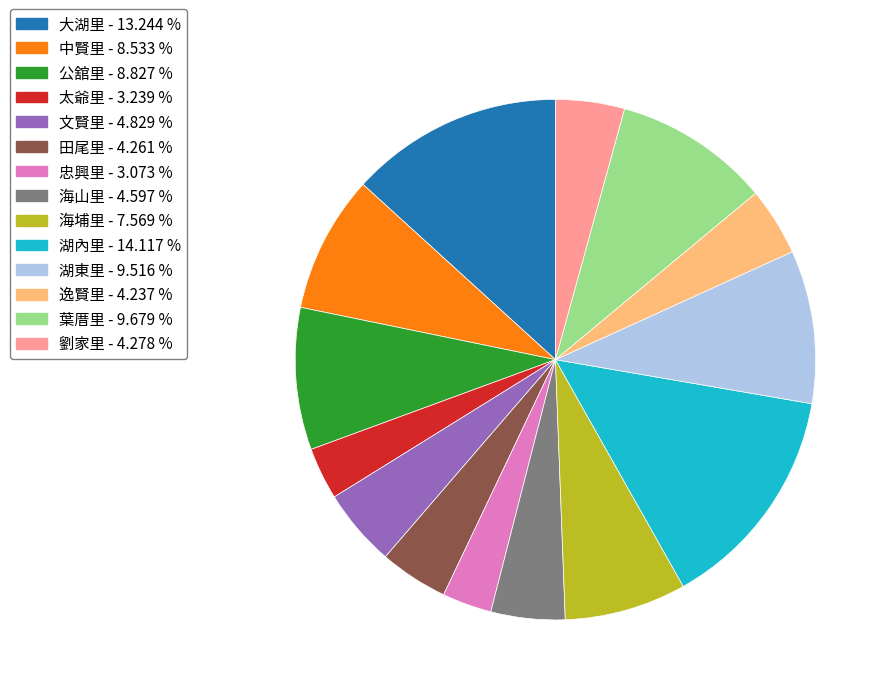

What is the largest slice in the pie chart?

湖內里